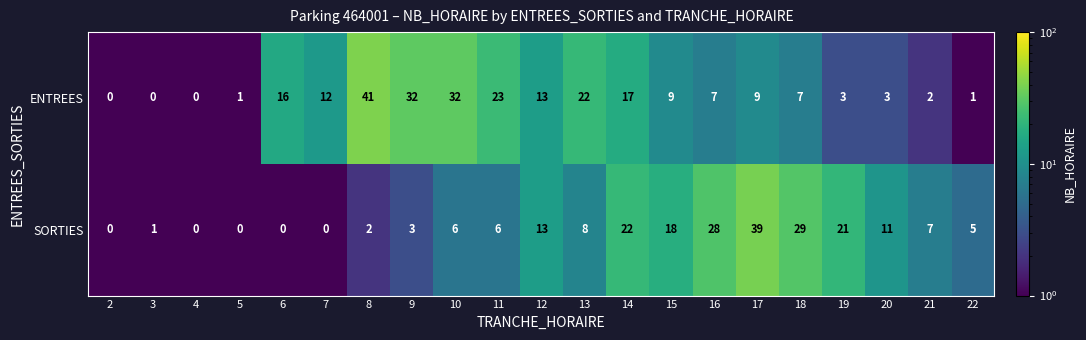

At which label is SORTIES closest to 19?

15